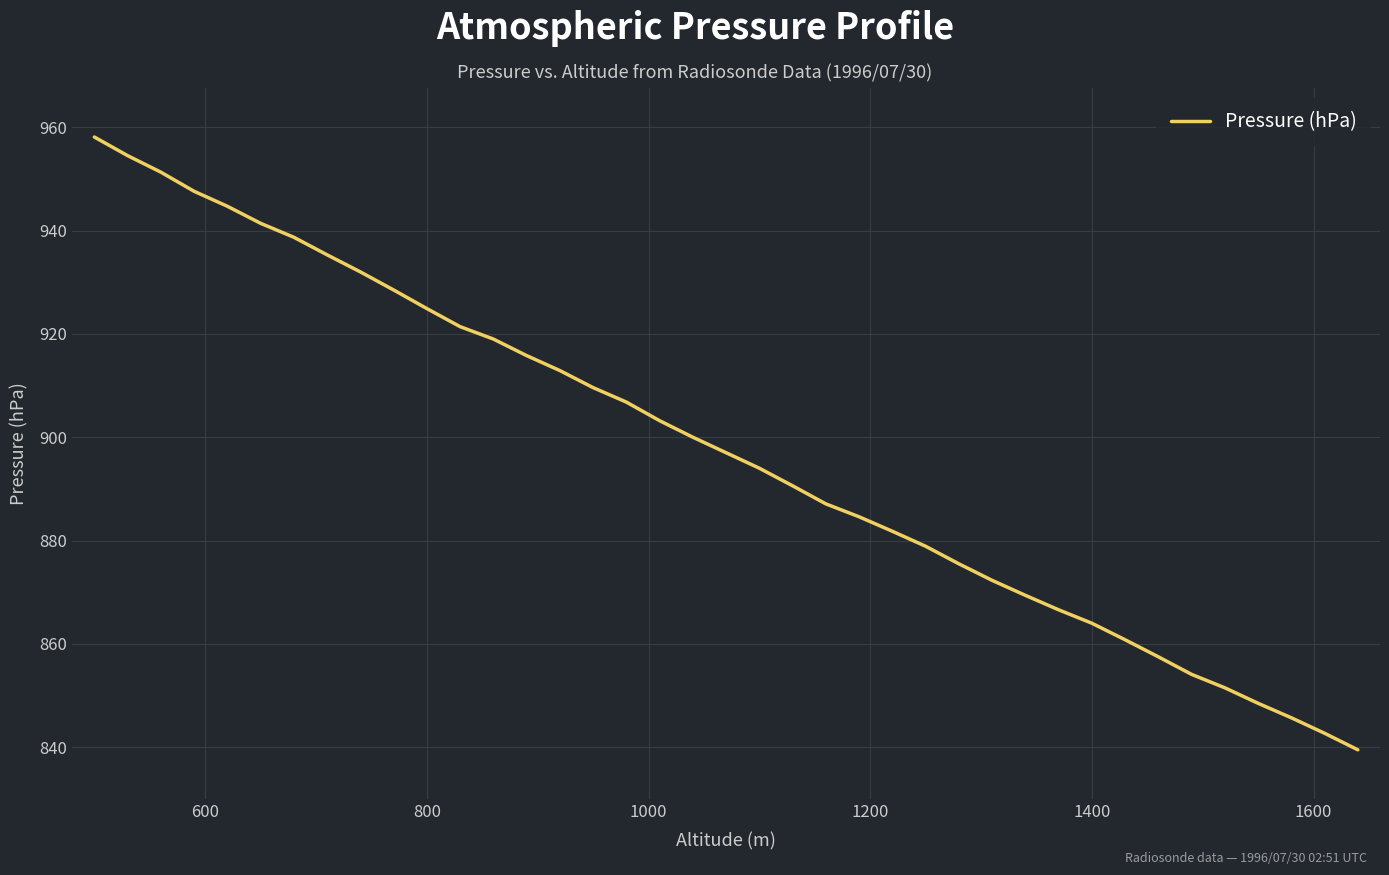

What is the maximum value shown in the chart?

958.1